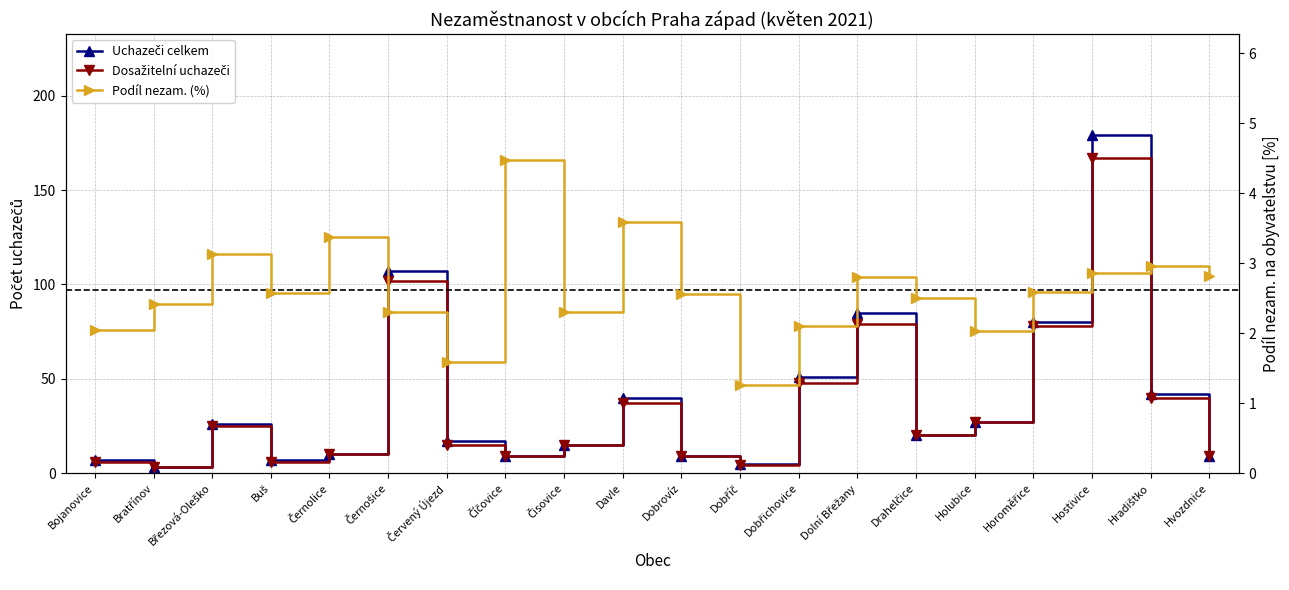

The value of Dosažitelní uchazeči at Červený Újezd is 15.0. True or false?

True